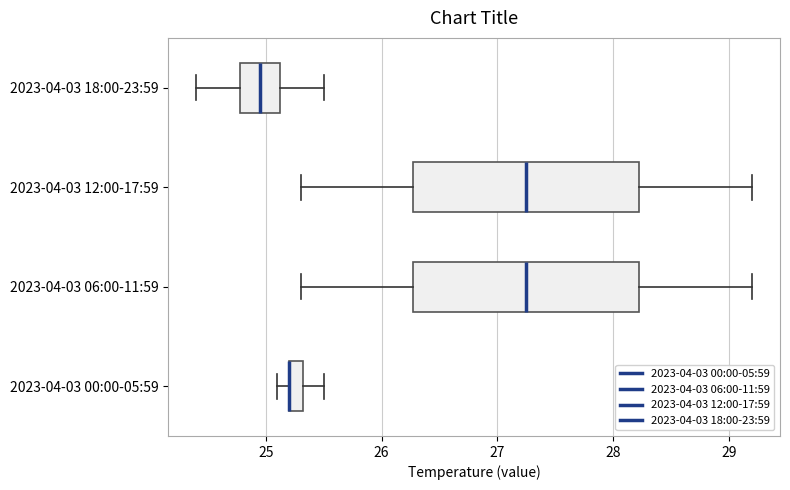

Where does the left whisker of the box for 2023-04-03 06:00-11:59 end on the x-axis? The values are not printed on the chart, so give them approximately, as read against the axis.

25.3